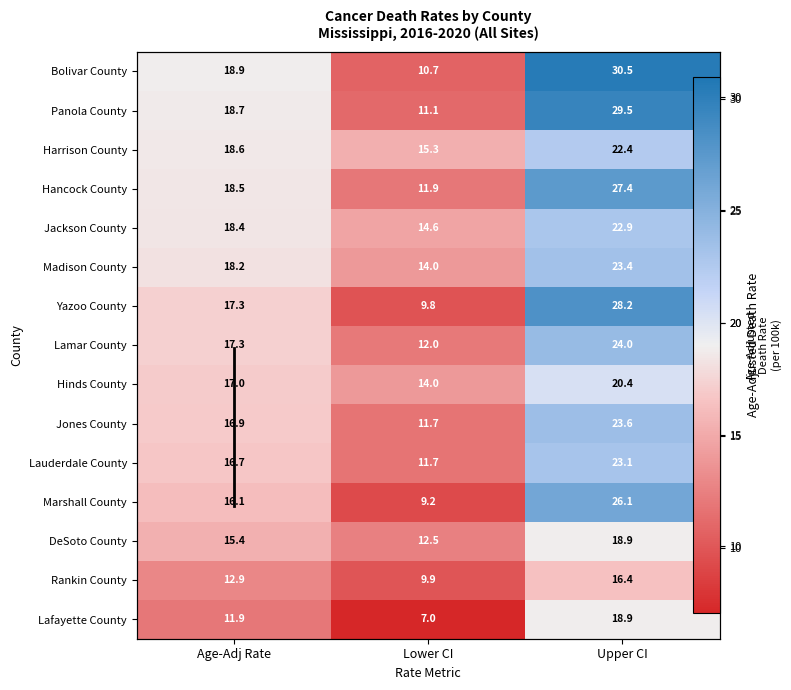

What is the smallest value displayed?

7.0